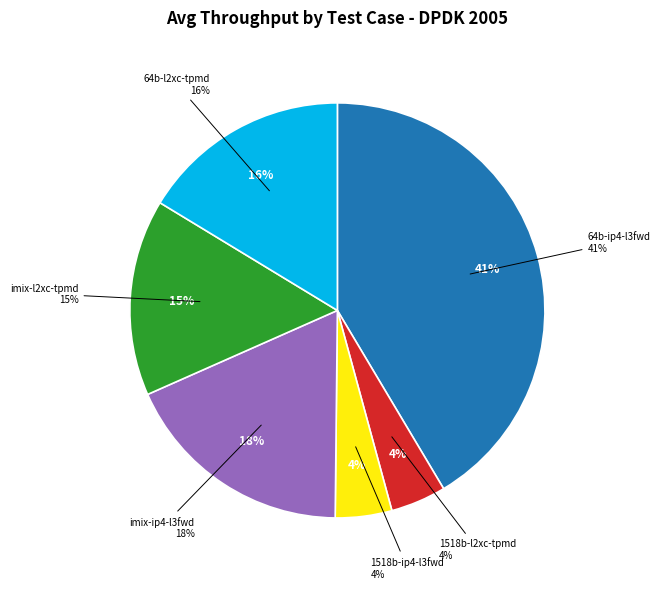

Count the number of slices in the pie.

6